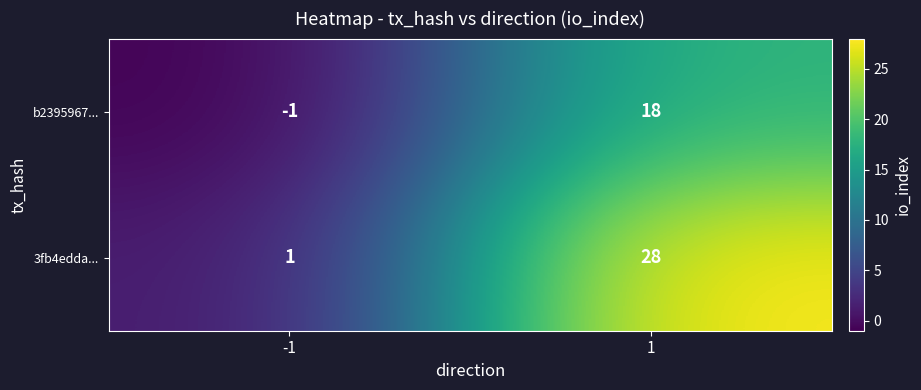

Rank the series by their average value, from lowest to highest.

b2395967..., 3fb4edda...